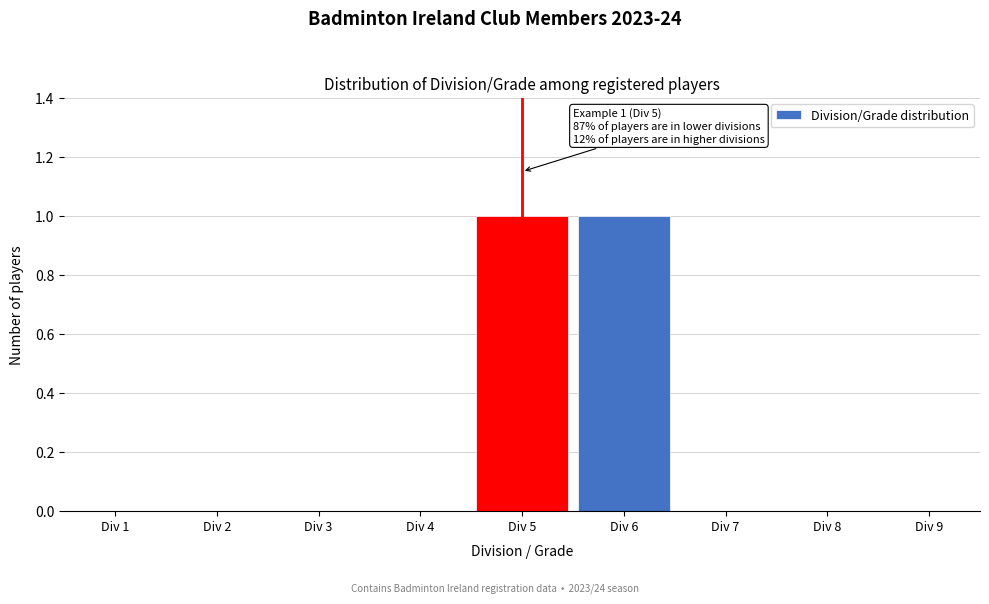

The chart shows a value of 0 at Div 4. True or false?

True